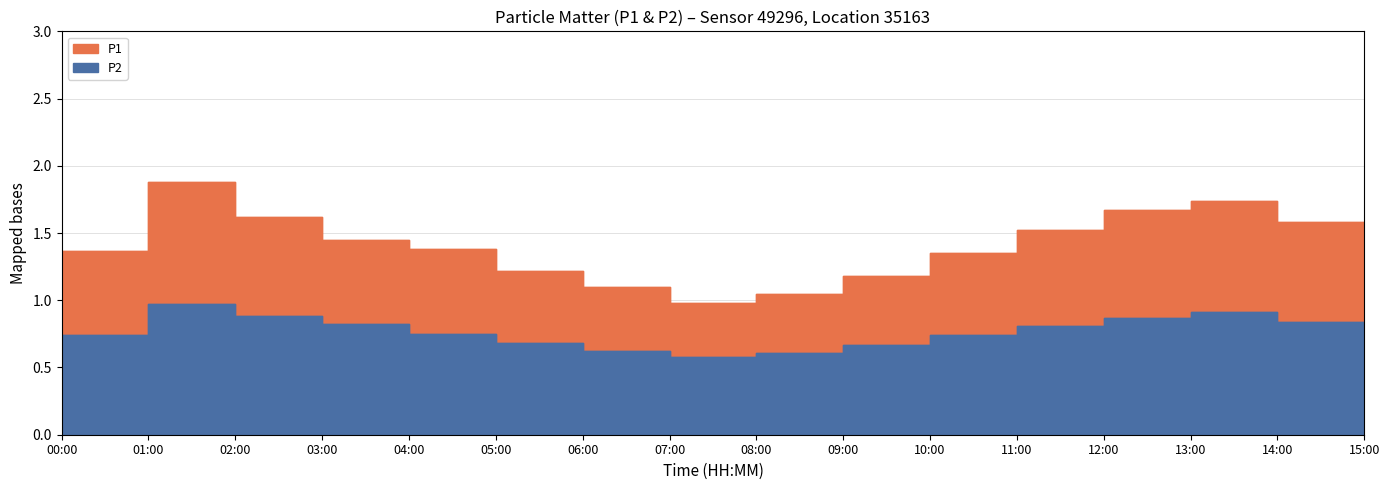

Which series changed the most between 07:00 and 15:00?

P1